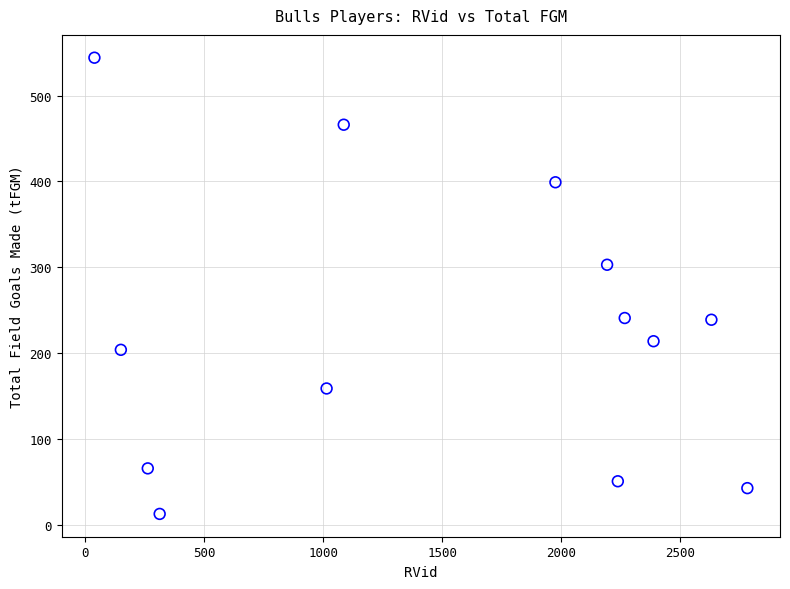

What is the range of X values (max minus min)?

2742